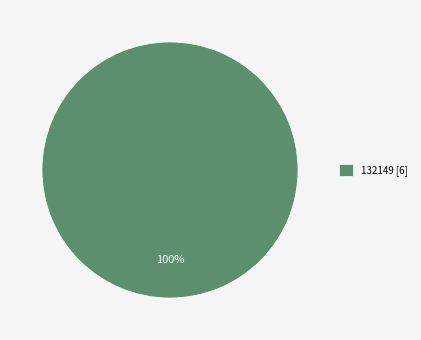

What percentage is the 132149 [6] slice, to the nearest percent?

100%